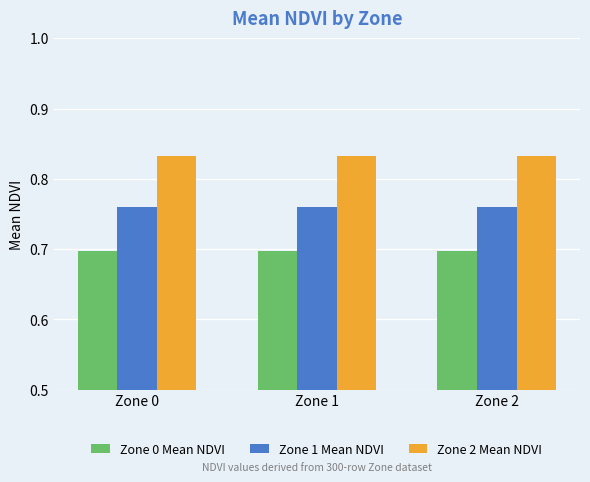

Is the value of Zone 0 Mean NDVI at Zone 0 greater than the value of Zone 2 Mean NDVI at Zone 0?

No